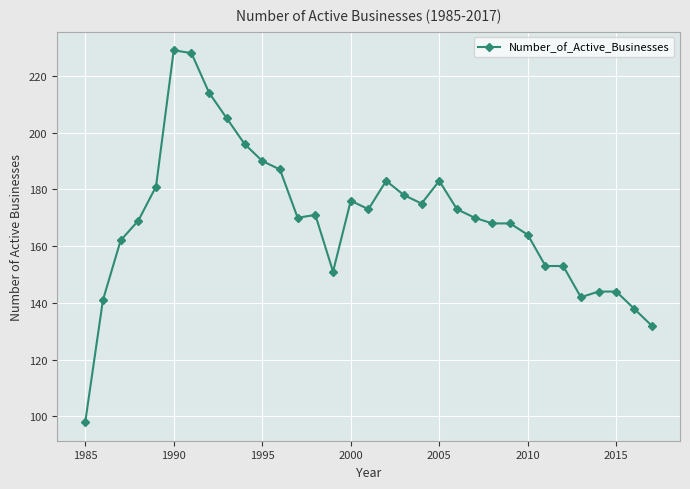

What is the value of the 30th point from the left?

144